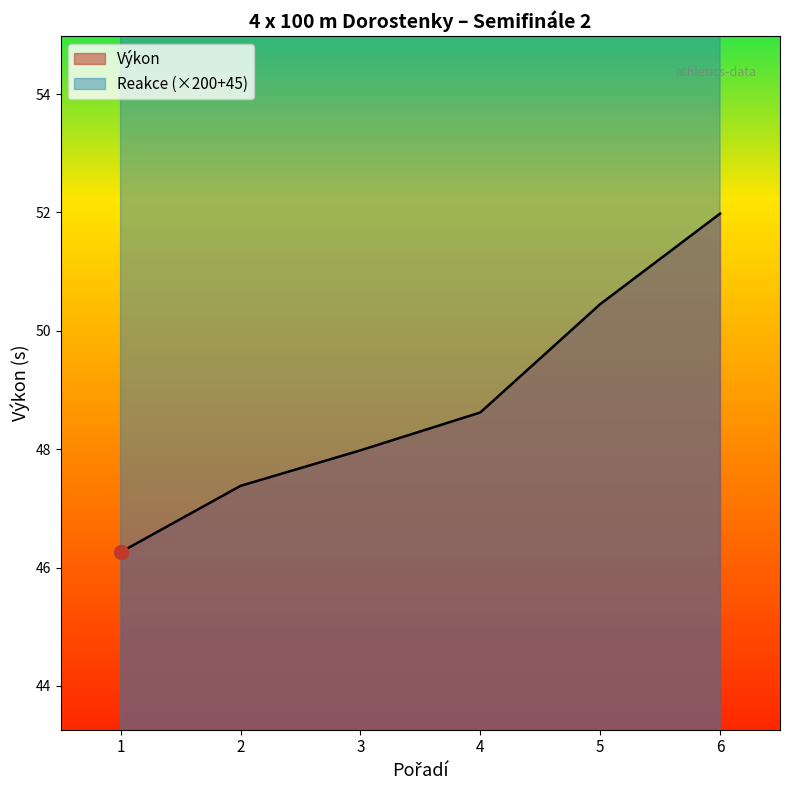

True or false: Výkon has more than 0 points higher than both neighbors.

False